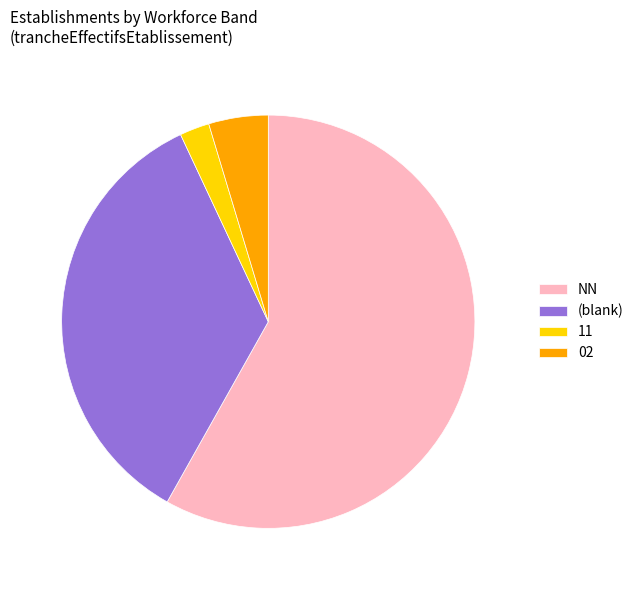

Rank the categories by value from lowest to highest.

11, 02, (blank), NN